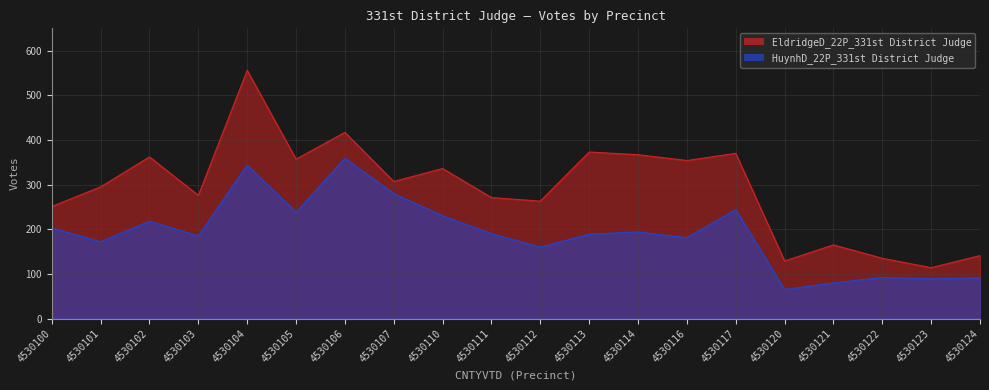

Which label corresponds to the smallest value in the chart?

4530120